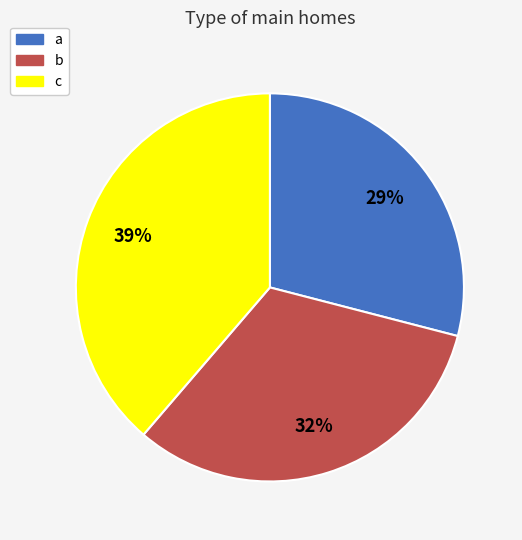

Between b and c, which is larger?

c